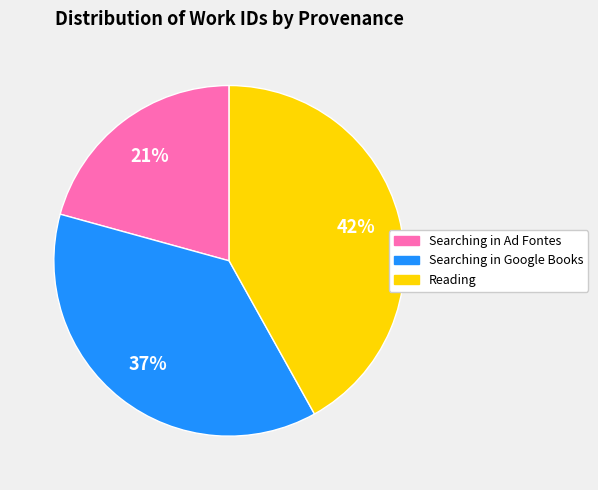

Is the sum of Searching in Ad Fontes and Reading greater than half?

Yes